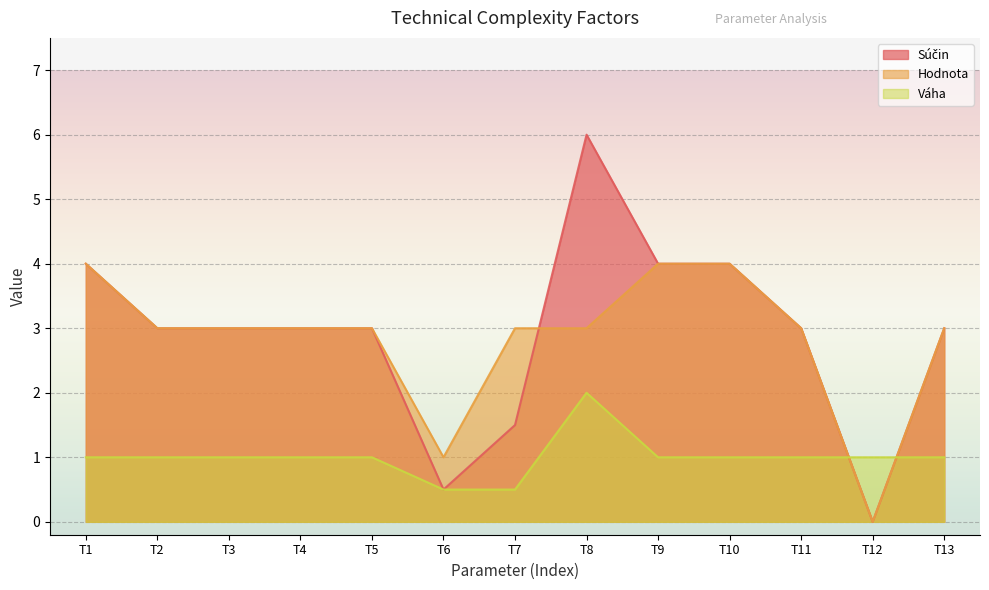

What is the difference between the second highest and second lowest values in the Súčin series?

3.5